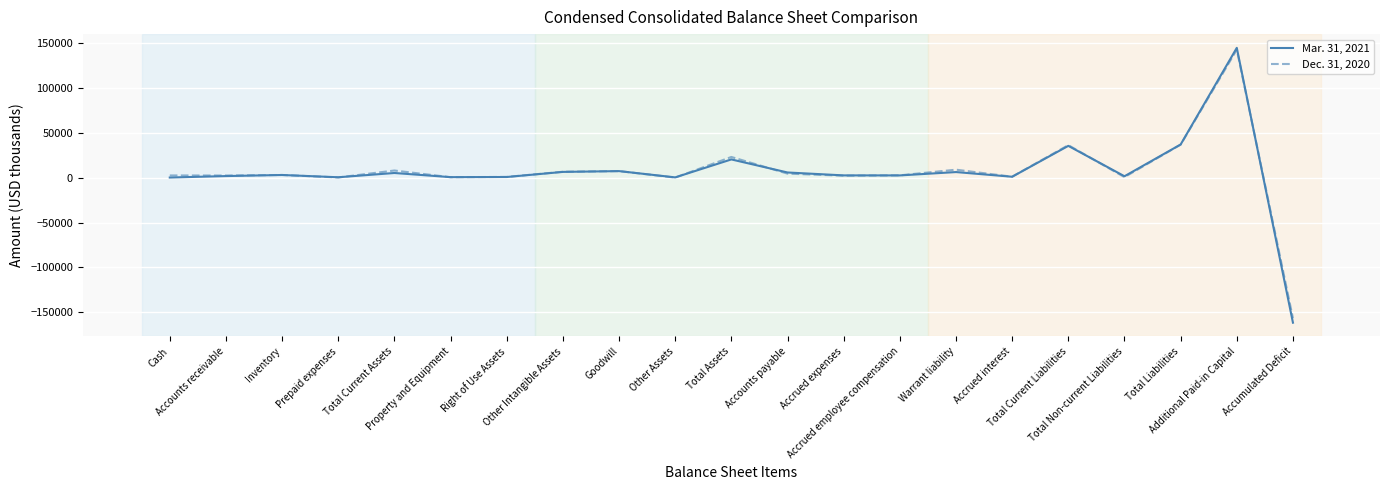

Rank the series by their maximum value, from highest to lowest.

Mar. 31, 2021, Dec. 31, 2020